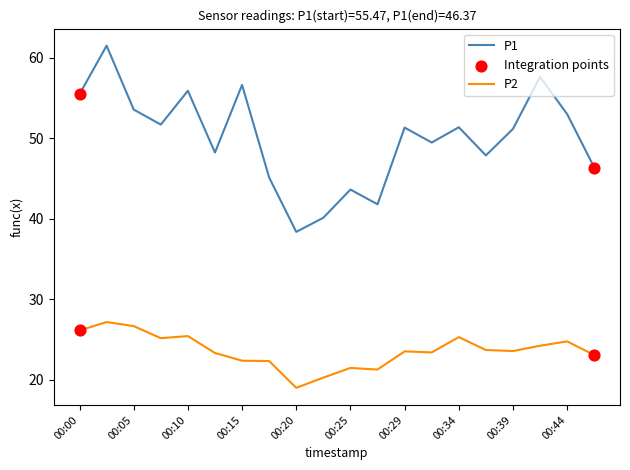

Which series has the largest total across all categories?

P1